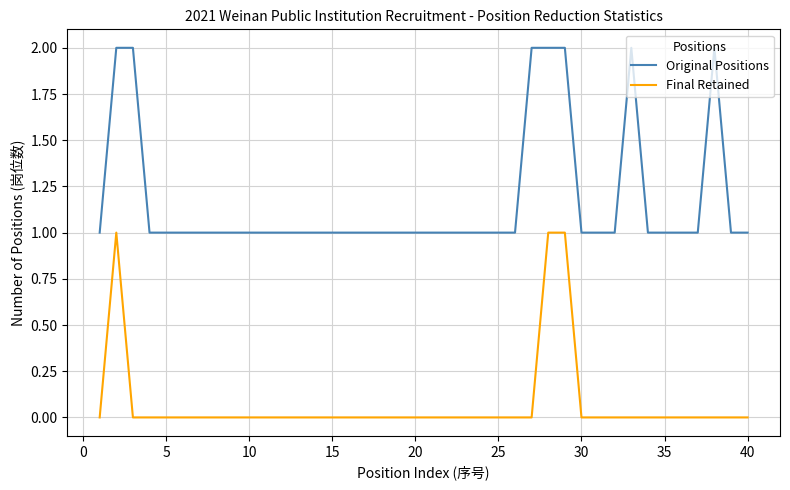

List the series in order of their overall mean, lowest first.

Final Retained, Original Positions